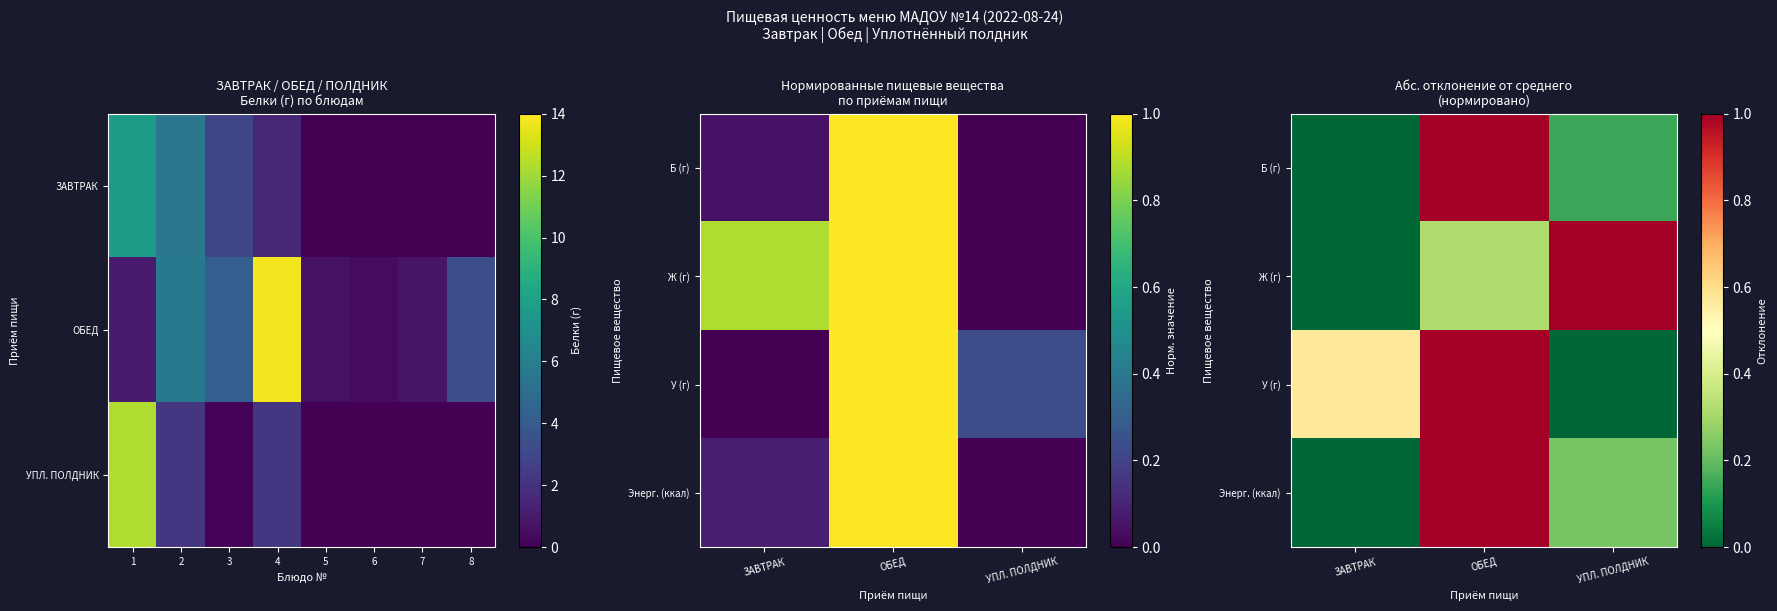

Which series changed the most between ОБЕД and УПЛ. ПОЛДНИК?

У (г)